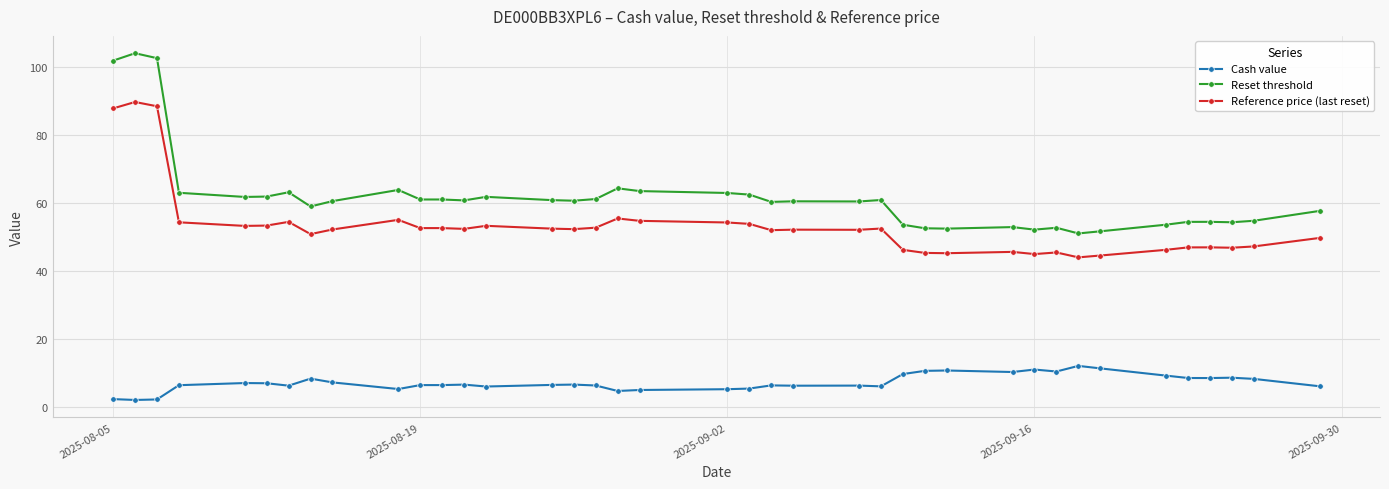

Which series has the largest total across all categories?

Reset threshold